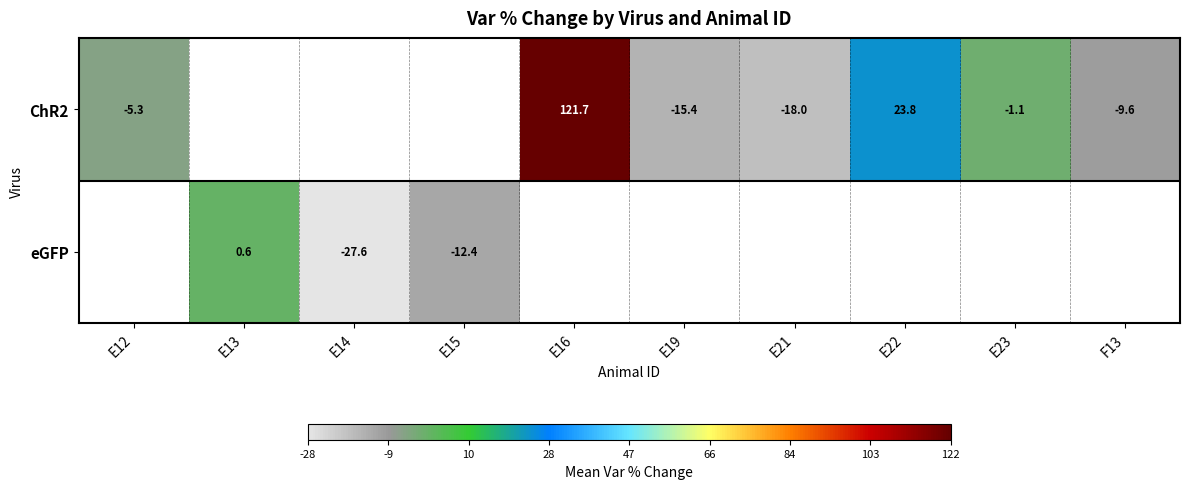

At which category does the chart reach its minimum across all series?

E14